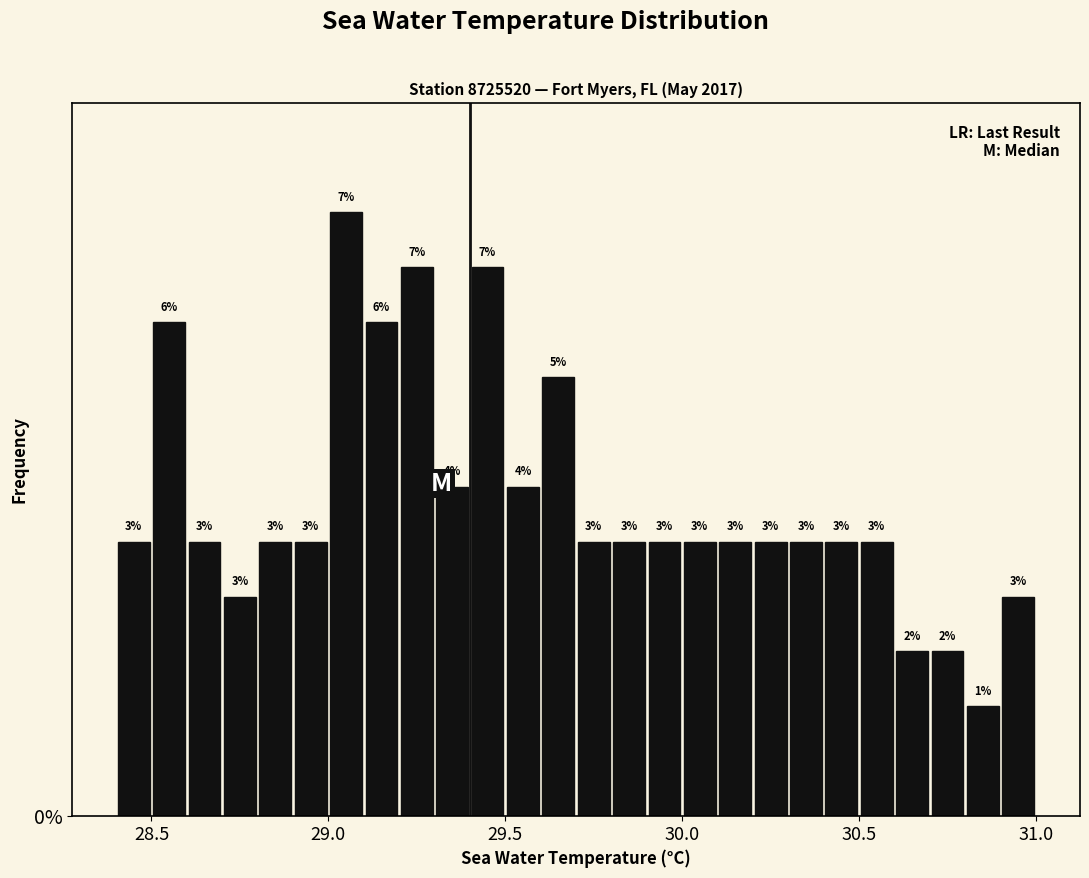

Around what value on the x-axis is the tallest bar? Give the approximate position of its centre, as read against the axis.

29.05